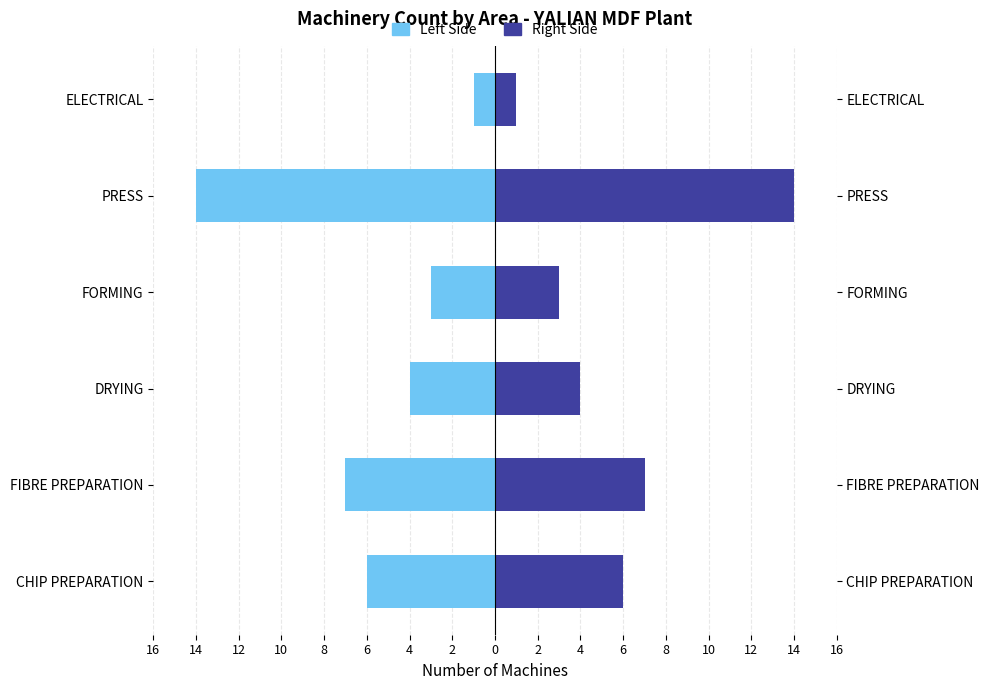

How many bars are there in total?

12